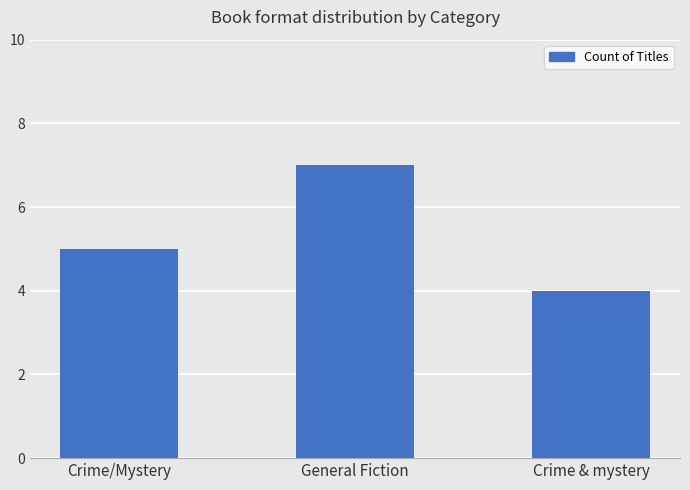

Is it true that the value at Crime & mystery is 3?

False